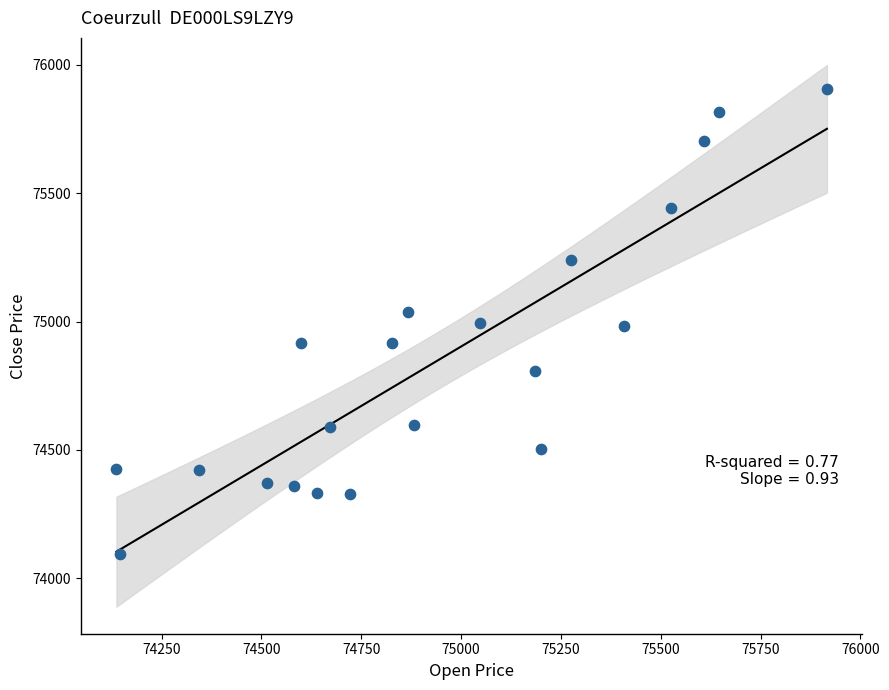

What is the range of Y values (max minus min)?

1812